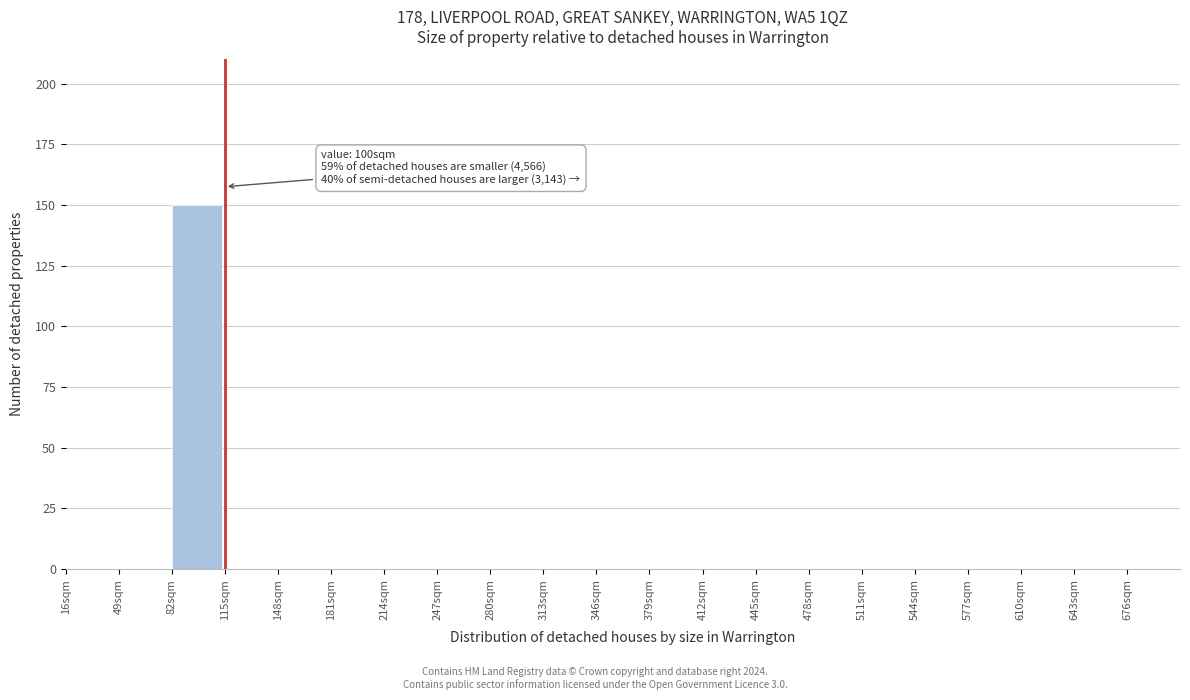

Over which range of the x-axis is the bar tallest?

82 to 115